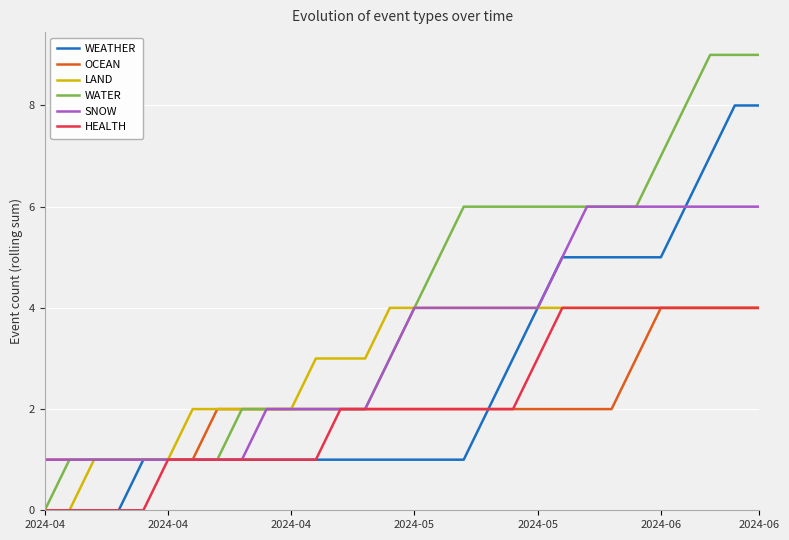

What is the greatest value displayed?

9